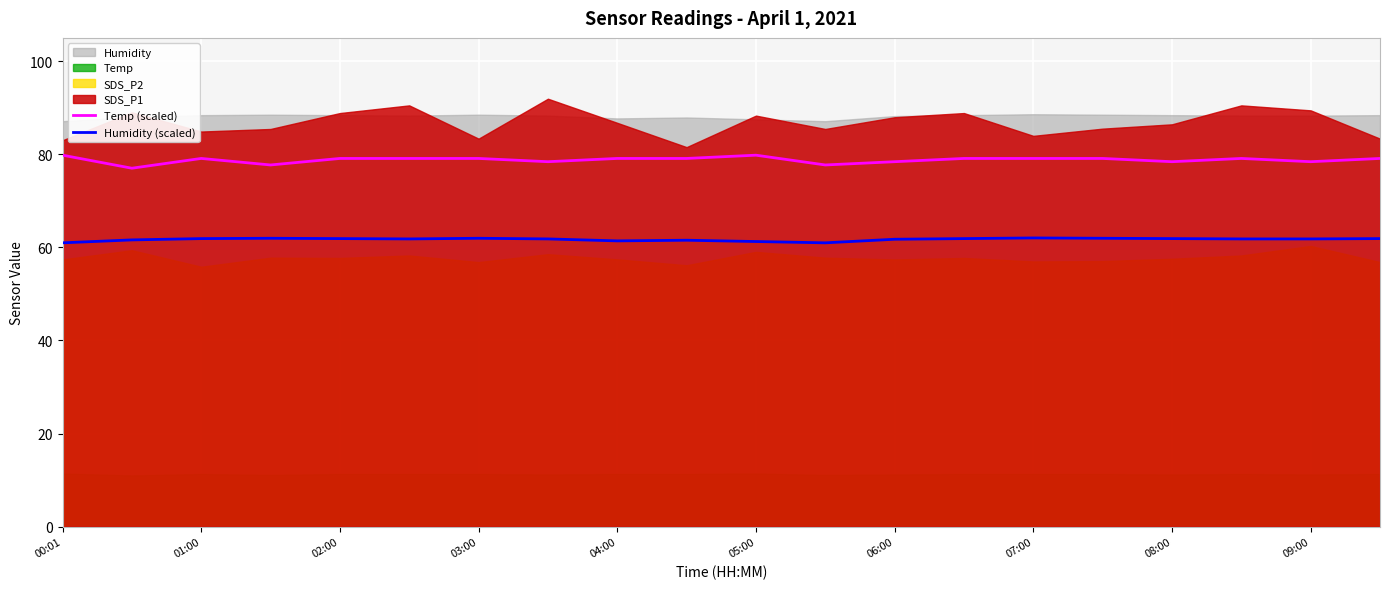

Is it true that Temp (scaled) equals 78.4 at 08:00?

True